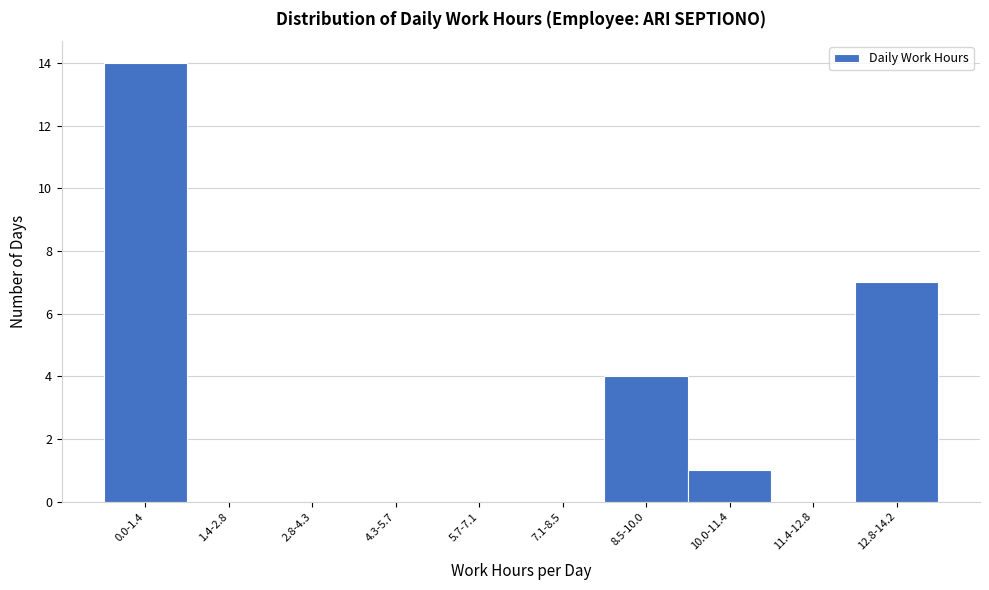

Reading left to right, list all the values displayed in this chart.

0.0-1.4=14	1.4-2.8=0	2.8-4.3=0	4.3-5.7=0	5.7-7.1=0	7.1-8.5=0	8.5-10.0=4	10.0-11.4=1	11.4-12.8=0	12.8-14.2=7